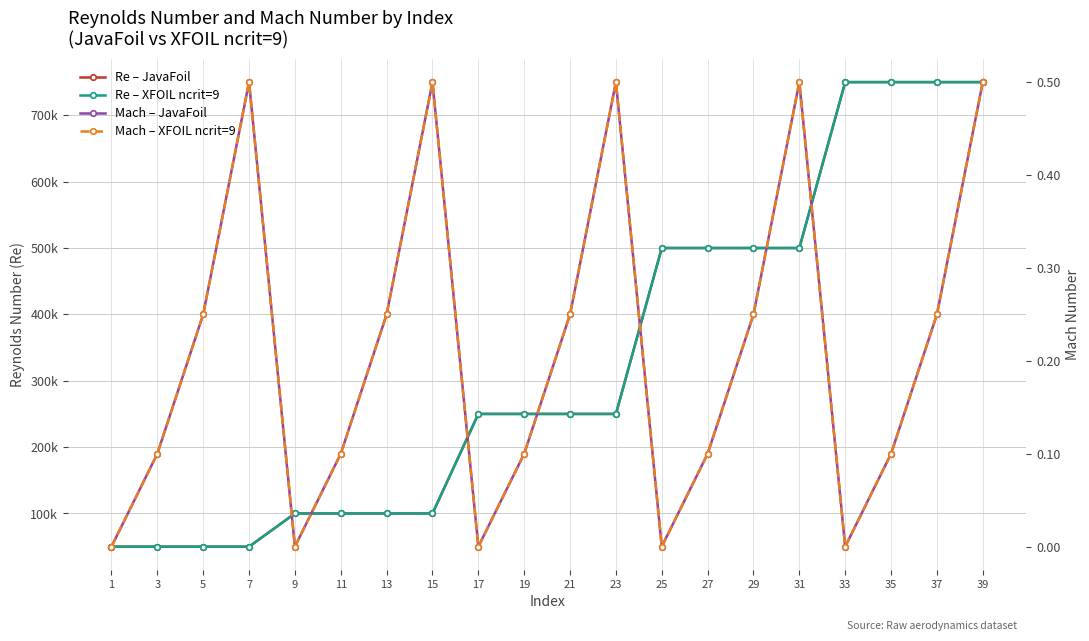

List the labels in order of Mach – JavaFoil value, smallest first.

1, 9, 17, 25, 33, 3, 11, 19, 27, 35, 5, 13, 21, 29, 37, 7, 15, 23, 31, 39